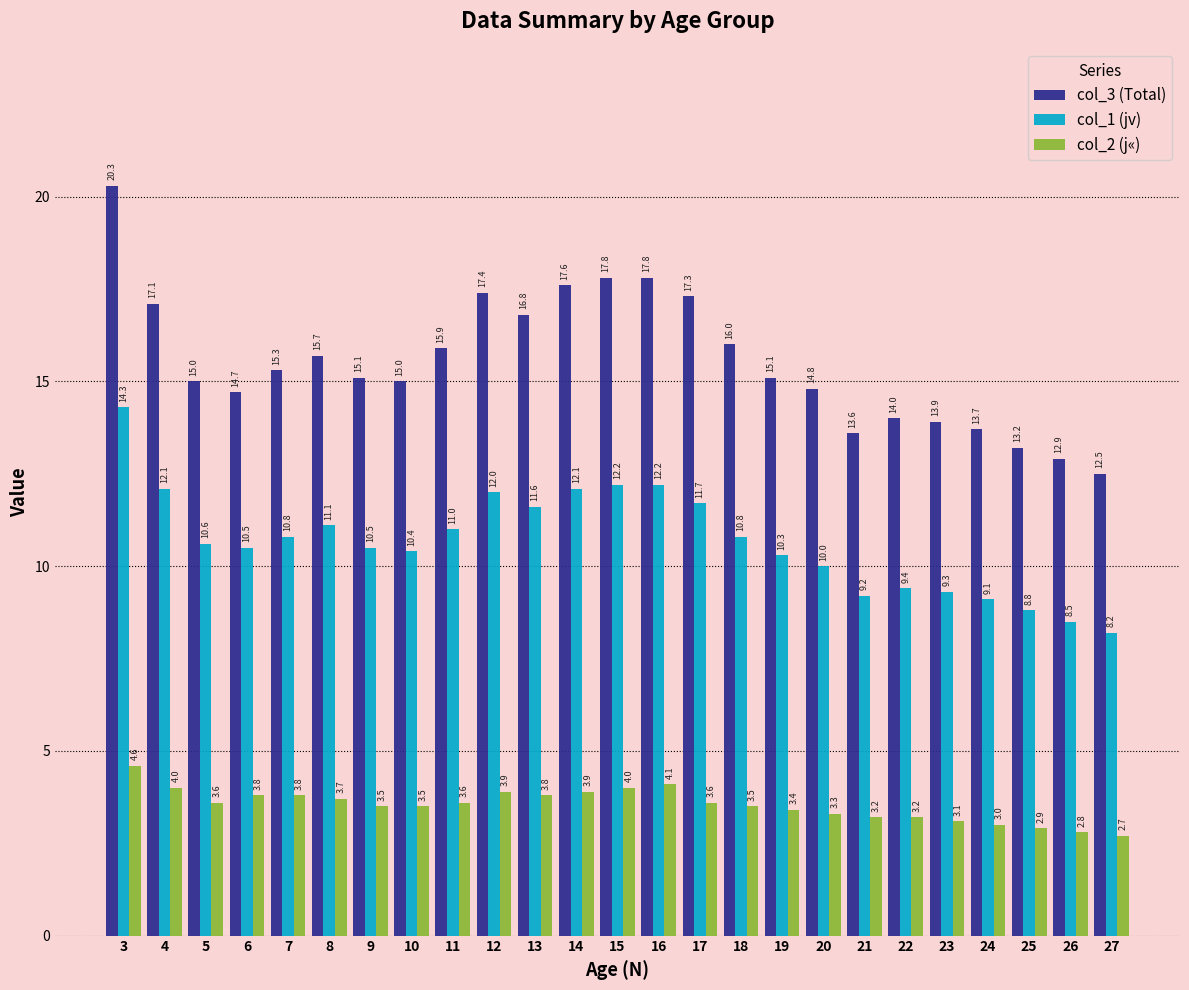

What is the average value of the col_1 (jv) series?

10.7